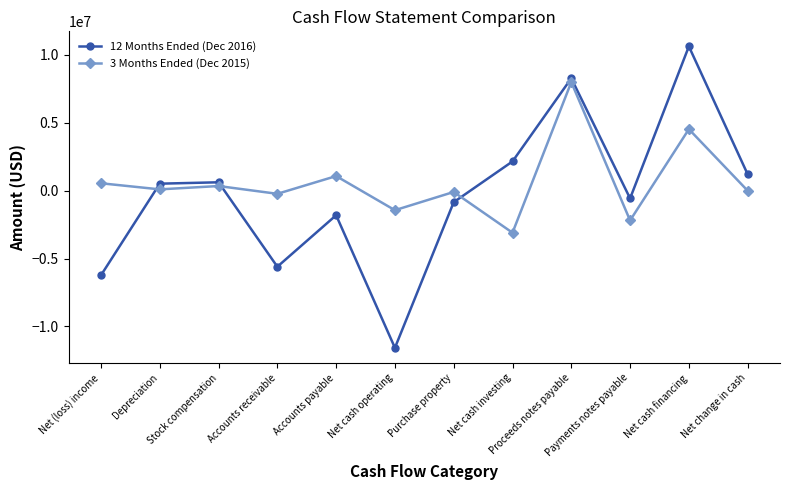

What is the total value across all series at Net cash operating?

-13018226